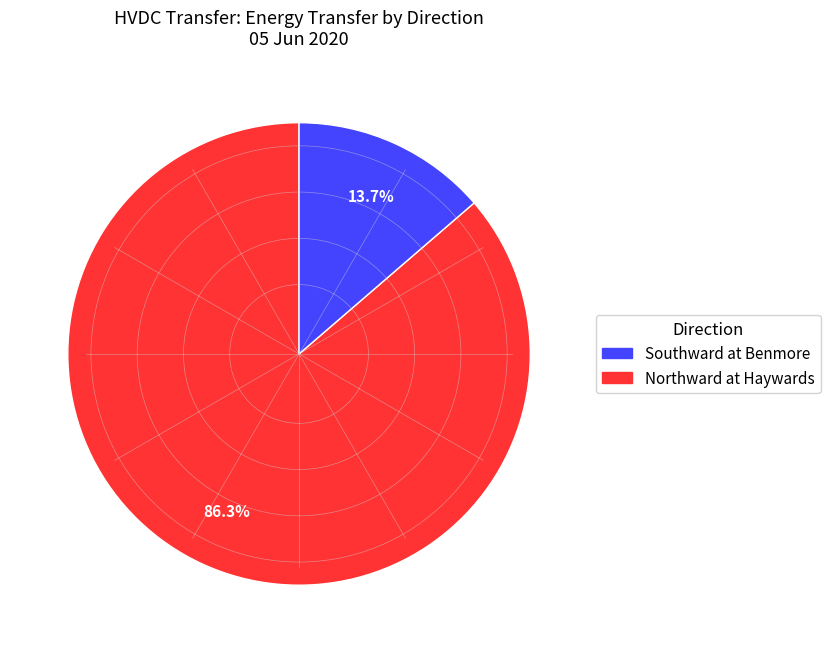

Does any single category account for the majority?

Yes